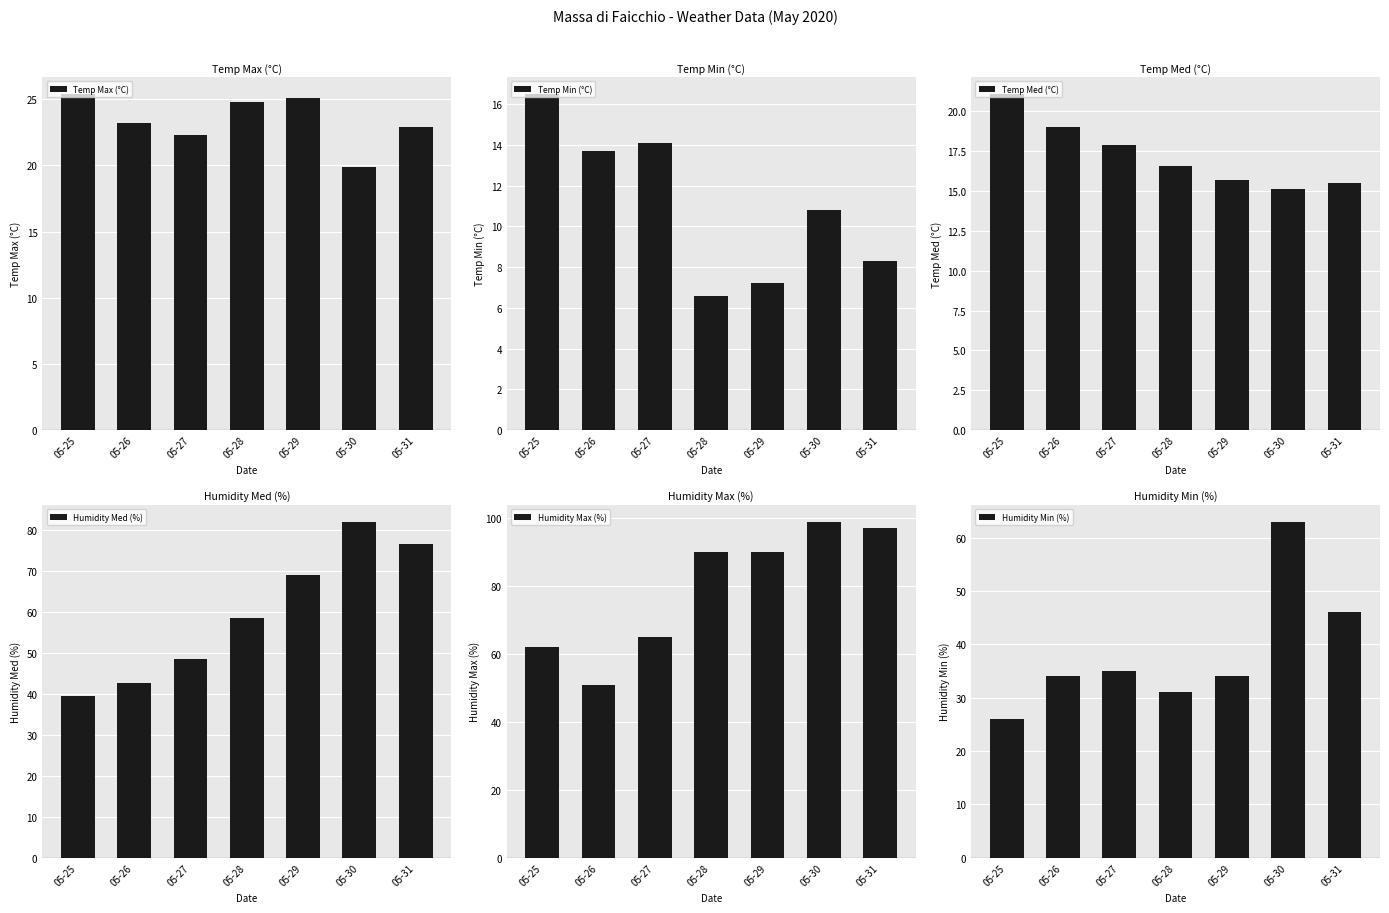

Reading left to right, what are all the values shown in this chart?

Temp Max (°C): 25.4	23.2	22.3	24.8	25.1	19.9	22.9
Temp Min (°C): 16.5	13.7	14.1	6.6	7.2	10.8	8.3
Temp Med (°C): 21.1	19.0	17.9	16.6	15.7	15.1	15.5
Humidity Med (%): 39.5	42.5	48.5	58.4	69.0	82.0	76.6
Humidity Max (%): 62.0	51.0	65.0	90.0	90.0	99.0	97.0
Humidity Min (%): 26.0	34.0	35.0	31.0	34.0	63.0	46.0